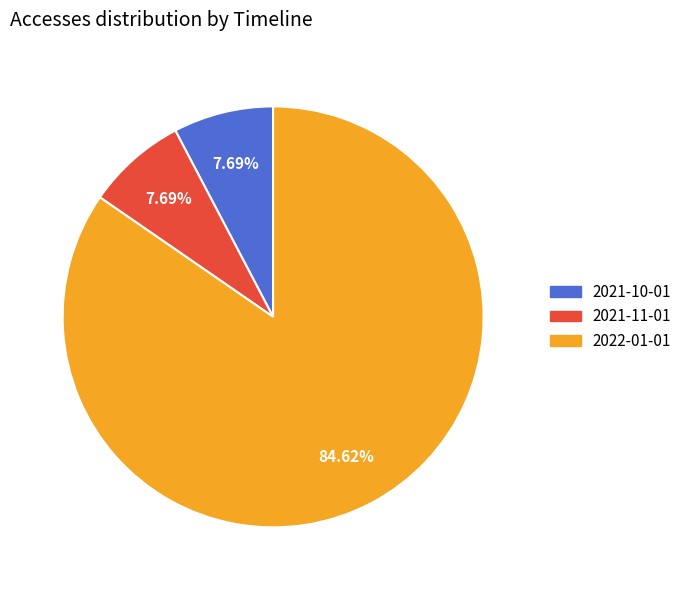

To the nearest percent, what is the average slice percentage?

33%